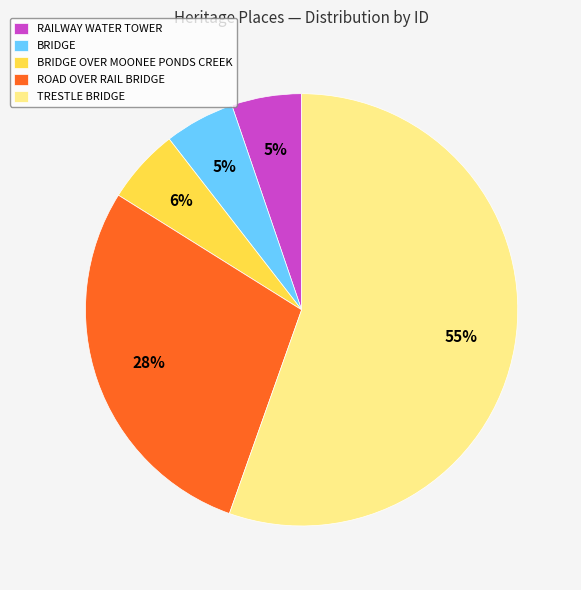

Does TRESTLE BRIDGE account for over 50% of the chart?

Yes